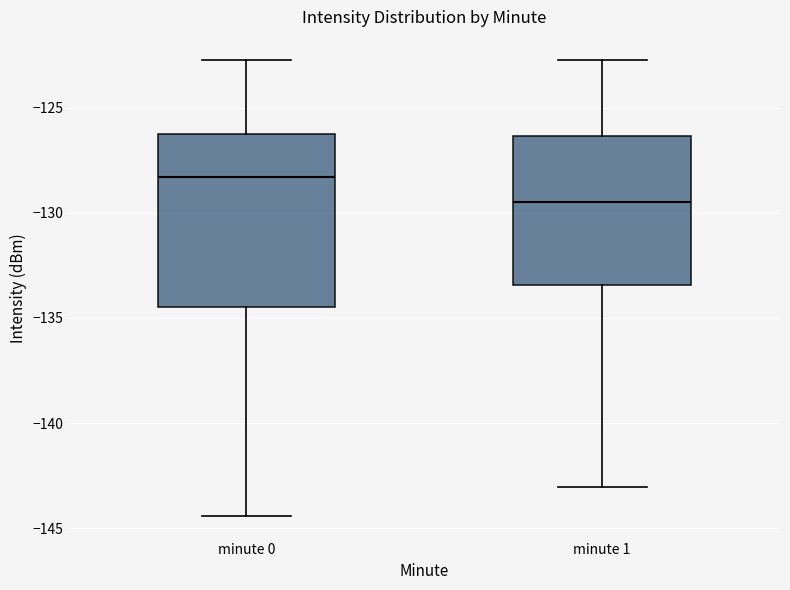

Reading left to right, read every box against the y-axis: the position of its median line, the range the box covers, and the ends of its whiskers. The values are not printed on the chart, so give them approximately, as read against the axis.

minute 0: median -128.5, box -134.5 to -126.5, whiskers -144.5 to -122.5
minute 1: median -129.5, box -133.5 to -126.5, whiskers -143.0 to -122.5